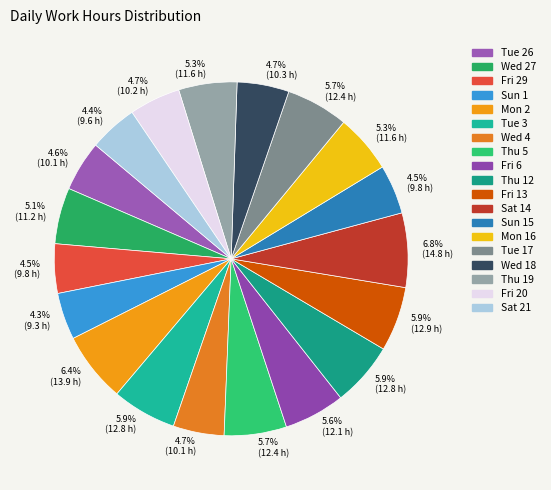

Does Thu 19 account for over 50% of the chart?

No